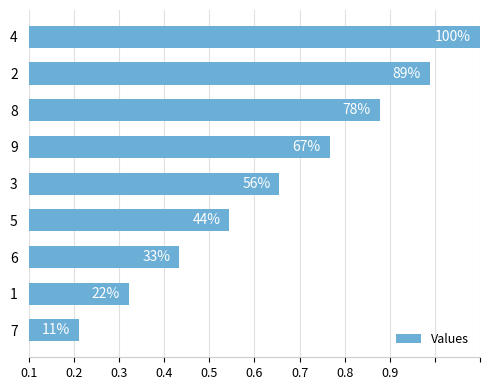

What is the smallest value displayed?

0.1